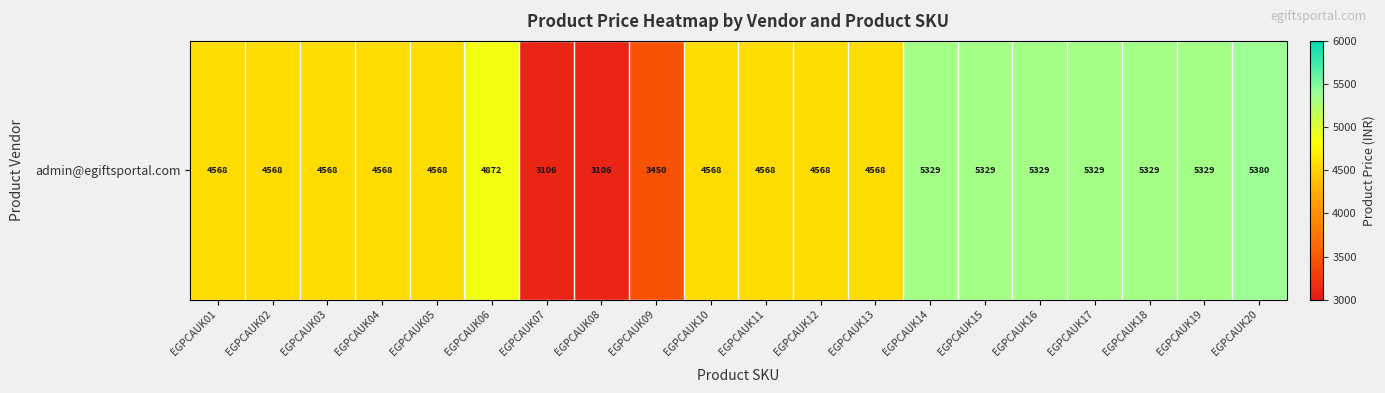

Approximately how many times larger is the value at EGPCAUK10 compared to EGPCAUK05?

1.0